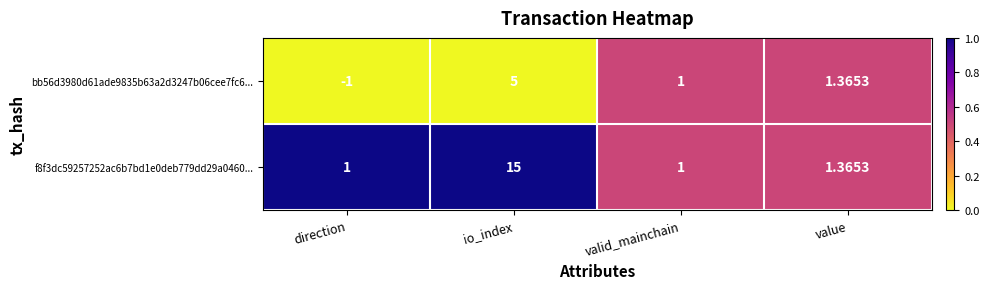

At which category is the sum across all series the highest?

io_index